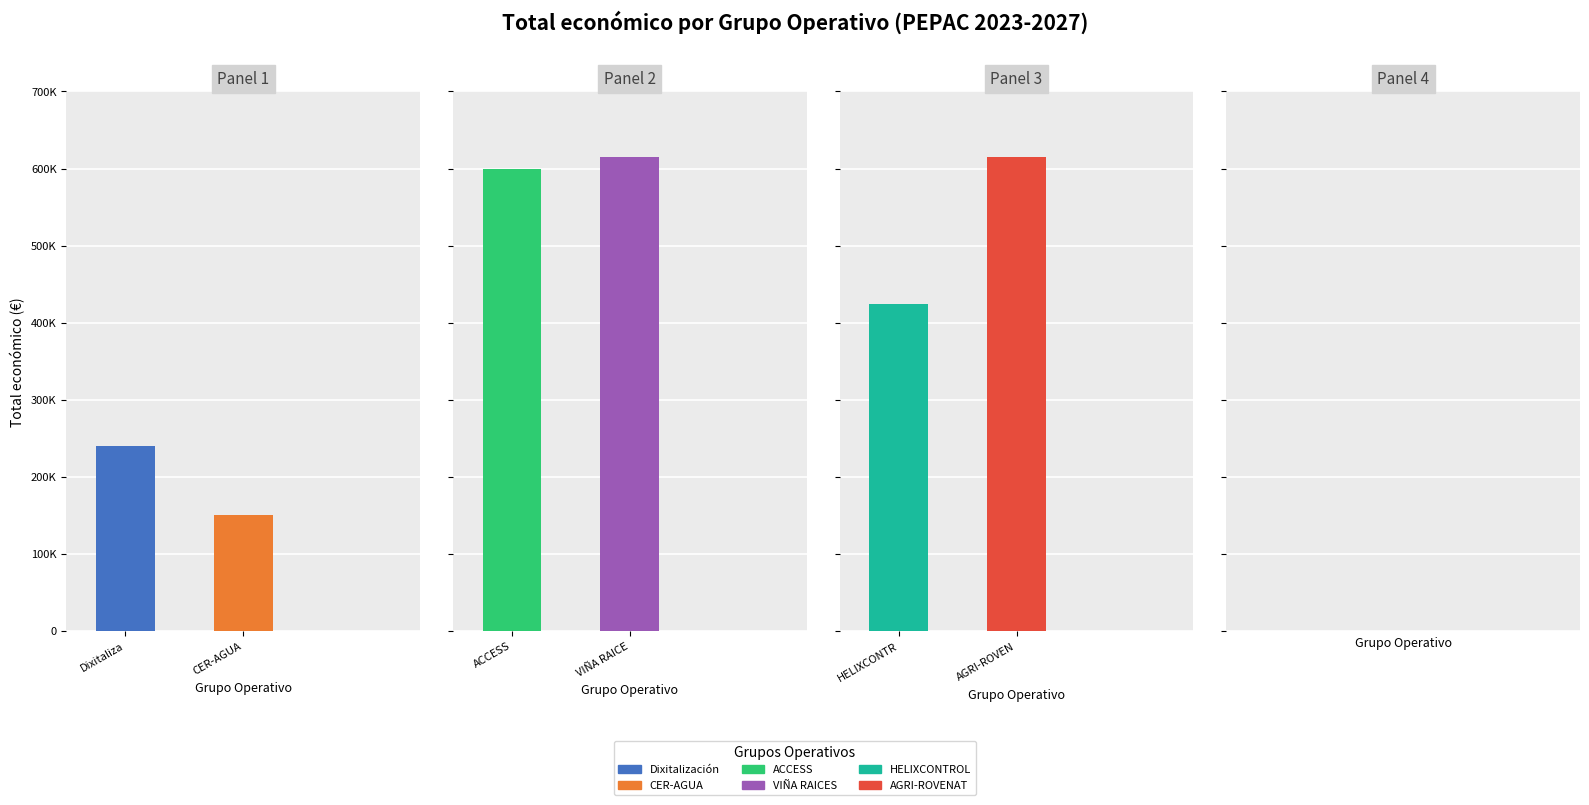

Does the chart contain stacked bars?

No